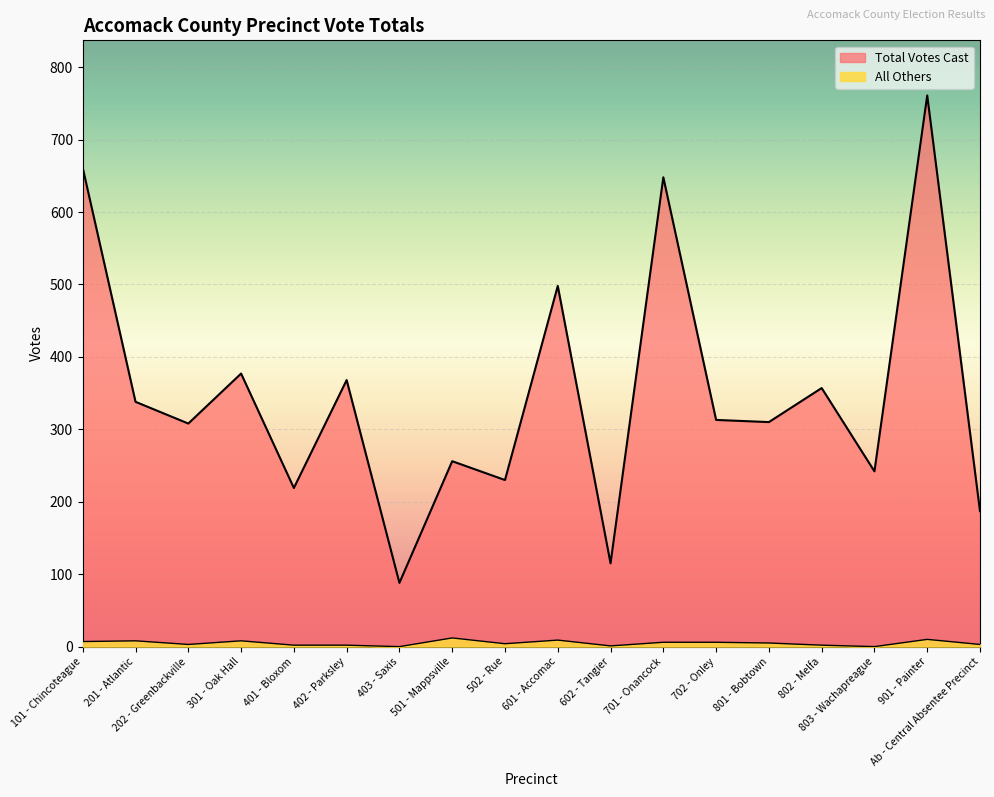

What value does the All Others series have at 501 - Mappsville, to the nearest 5?

10